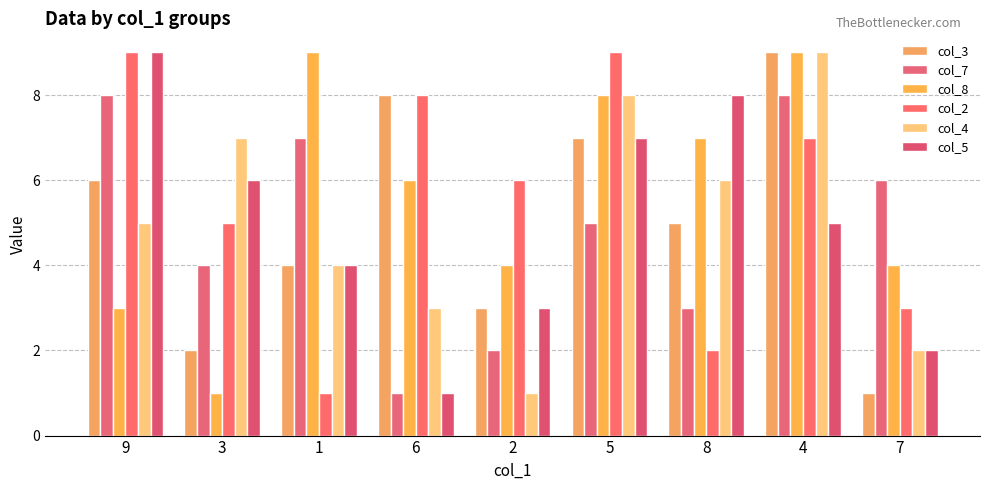

How many groups of bars are there?

9